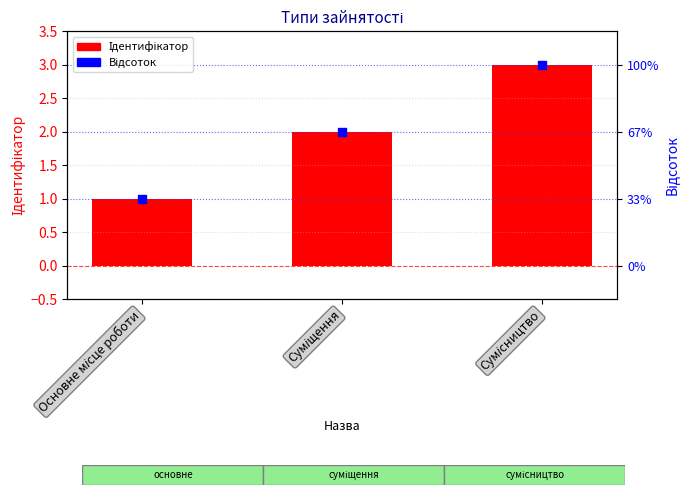

Which series has the largest total across all categories?

Ідентифікатор